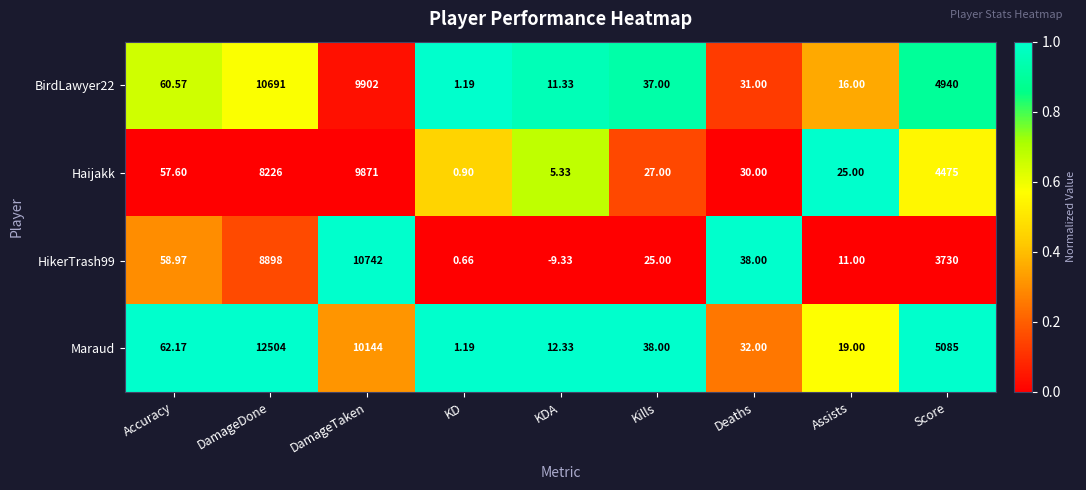

At which label does Haijakk first exceed 30?

Accuracy